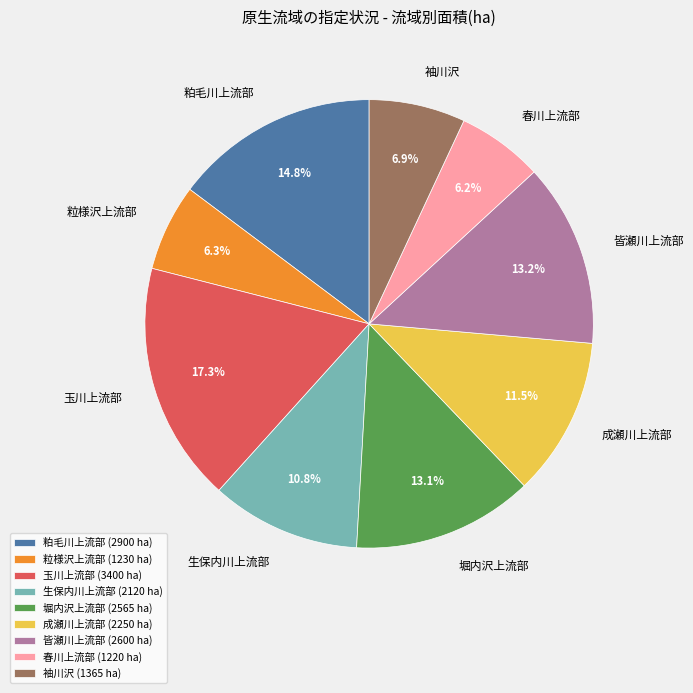

Which has a higher value, 粕毛川上流部 (2900 ha) or 成瀬川上流部 (2250 ha)?

粕毛川上流部 (2900 ha)